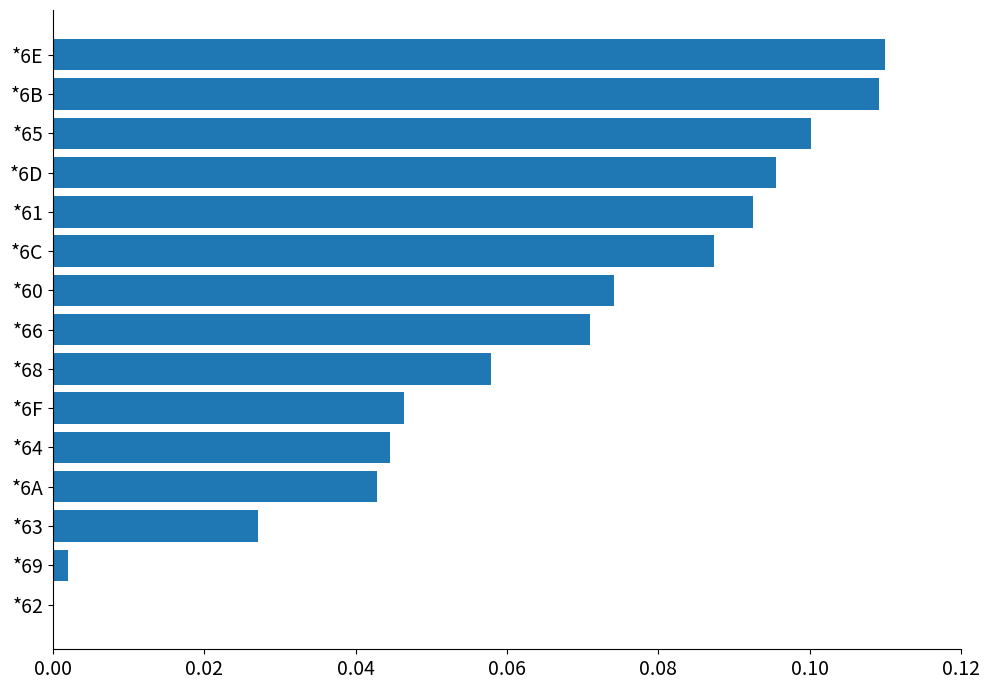

What is the sum of all values?

1.0